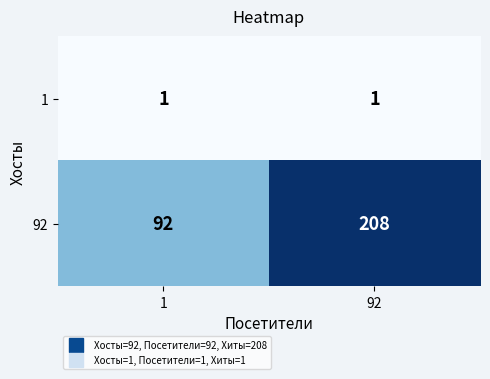

Which category has the highest value across all series?

92